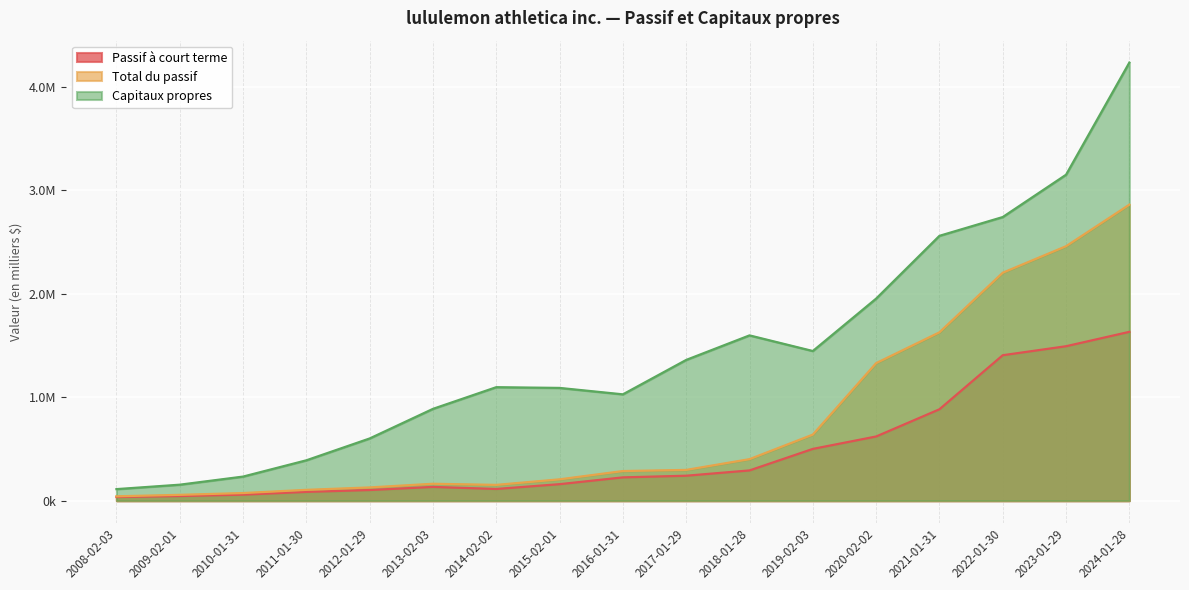

Which series has the largest total across all categories?

Capitaux propres